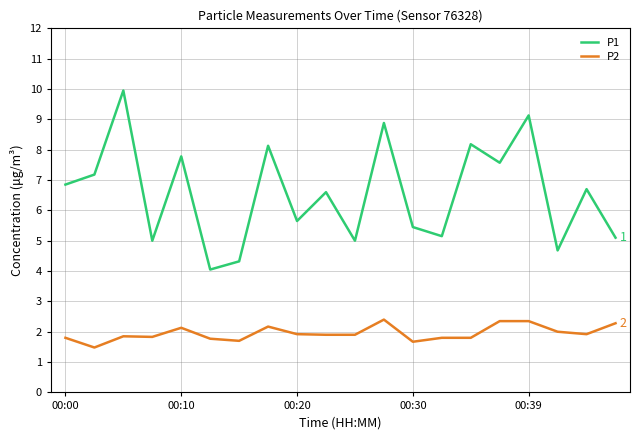

What is the difference between the maximum and minimum values in the P2 series?

0.9